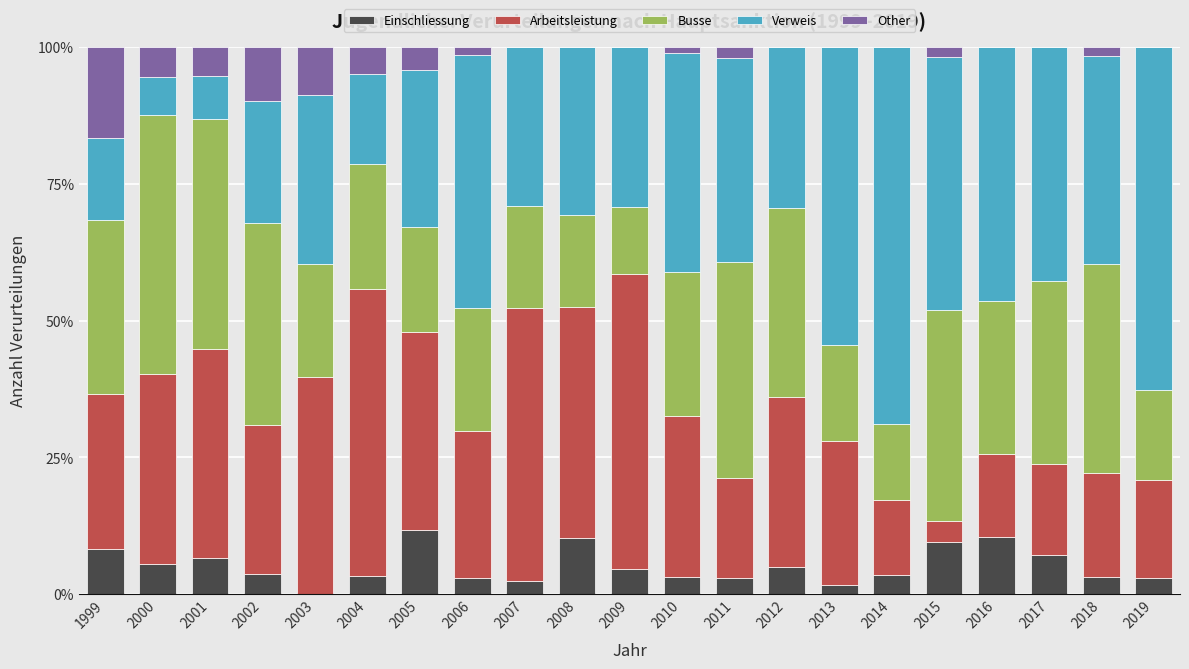

How many categories are shown in the chart?

21